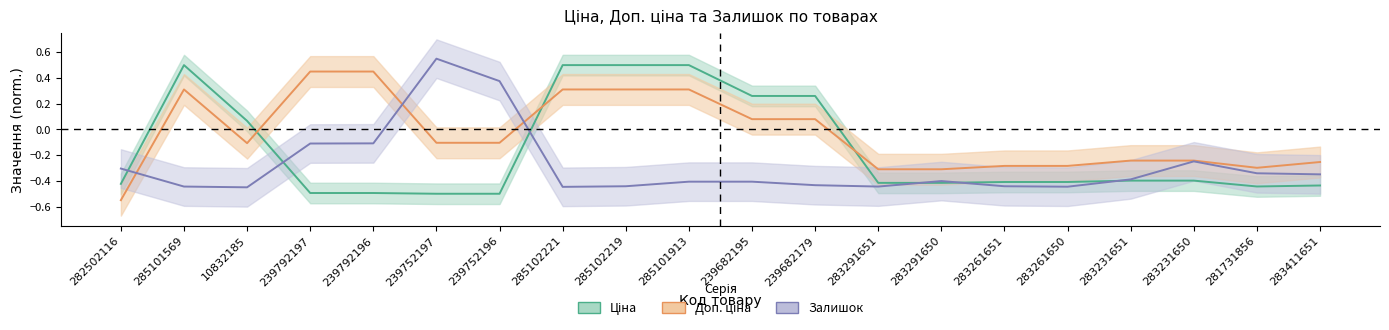

What is the label of the 19th point from the right?

285101569